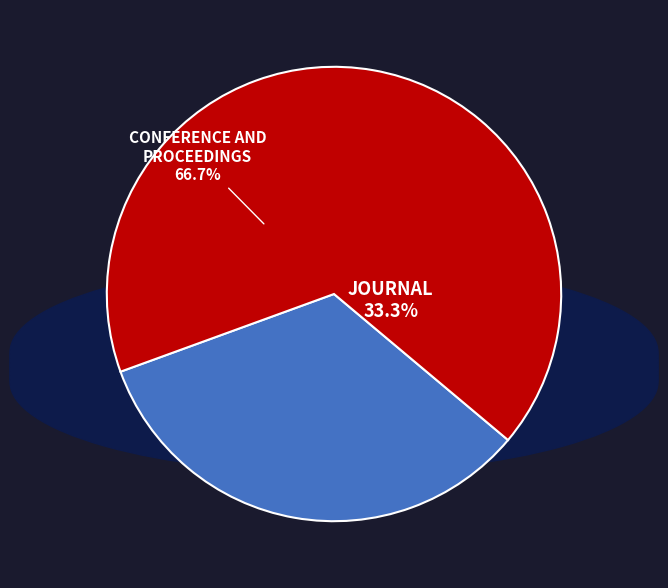

Between conference and proceedings and journal, which is larger?

conference and proceedings